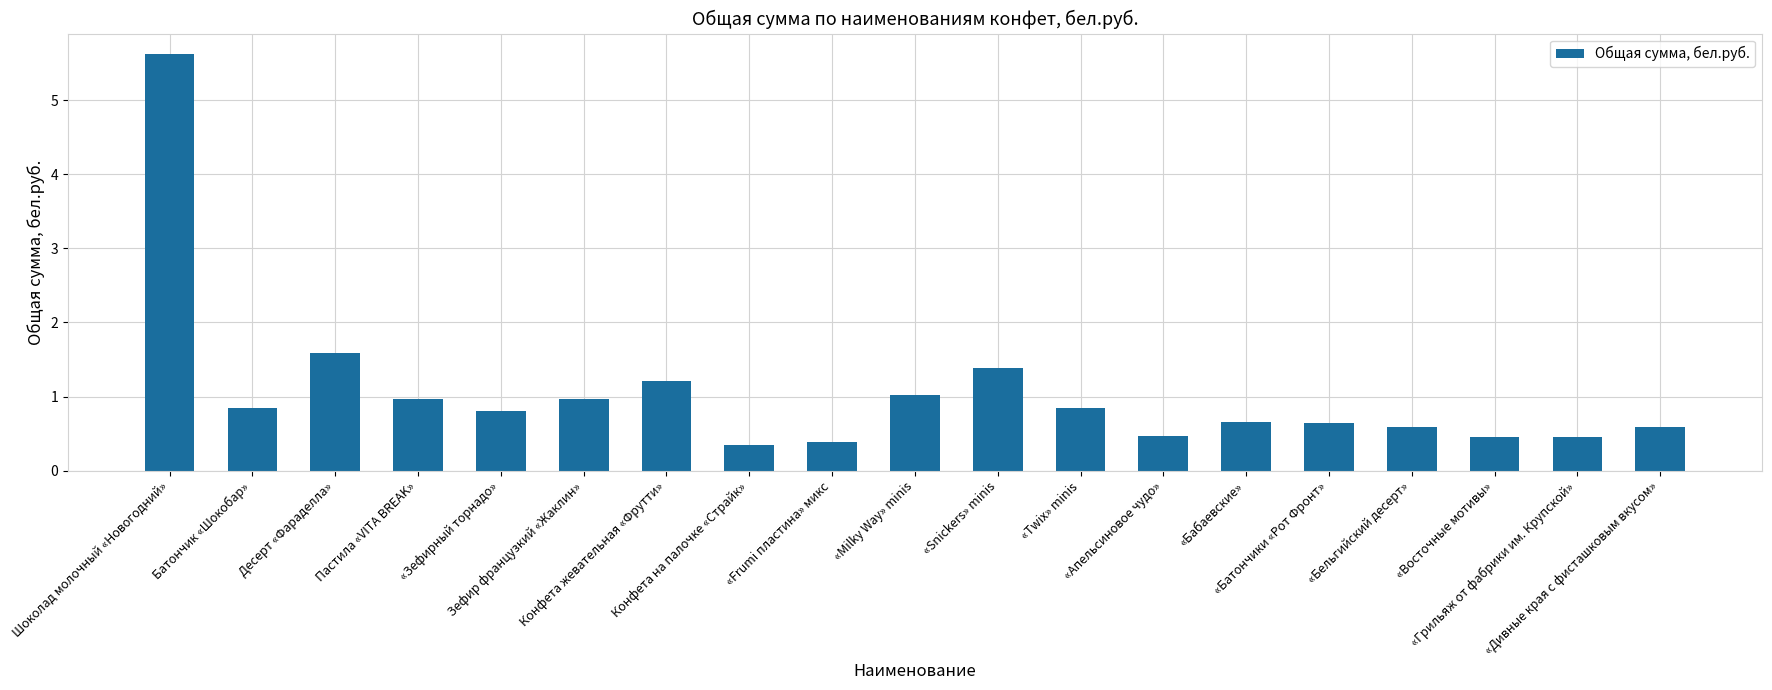

Between Десерт «Фараделла» and «Бельгийский десерт», which is larger?

Десерт «Фараделла»